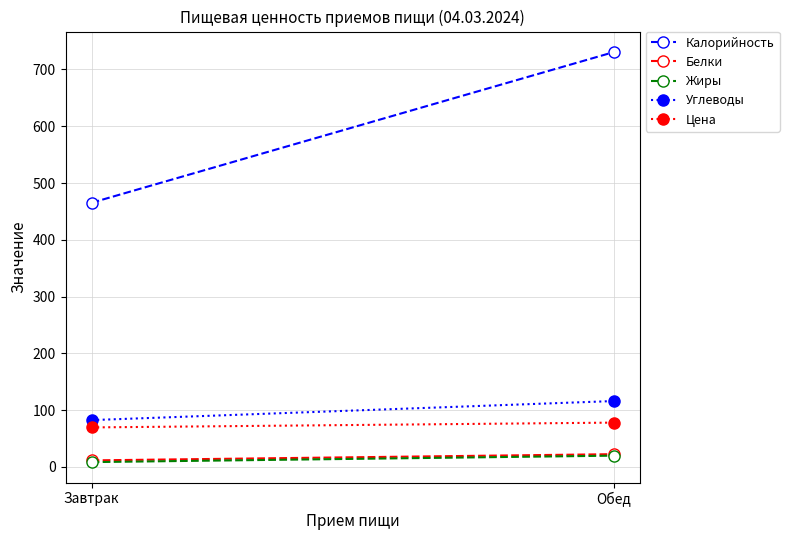

Reading right to left, list all the values displayed in this chart.

Калорийность: Обед=730.7	Завтрак=465.3
Белки: Обед=22.4	Завтрак=11.5
Жиры: Обед=19.8	Завтрак=8.5
Углеводы: Обед=116.0	Завтрак=82.5
Цена: Обед=78.0	Завтрак=69.6